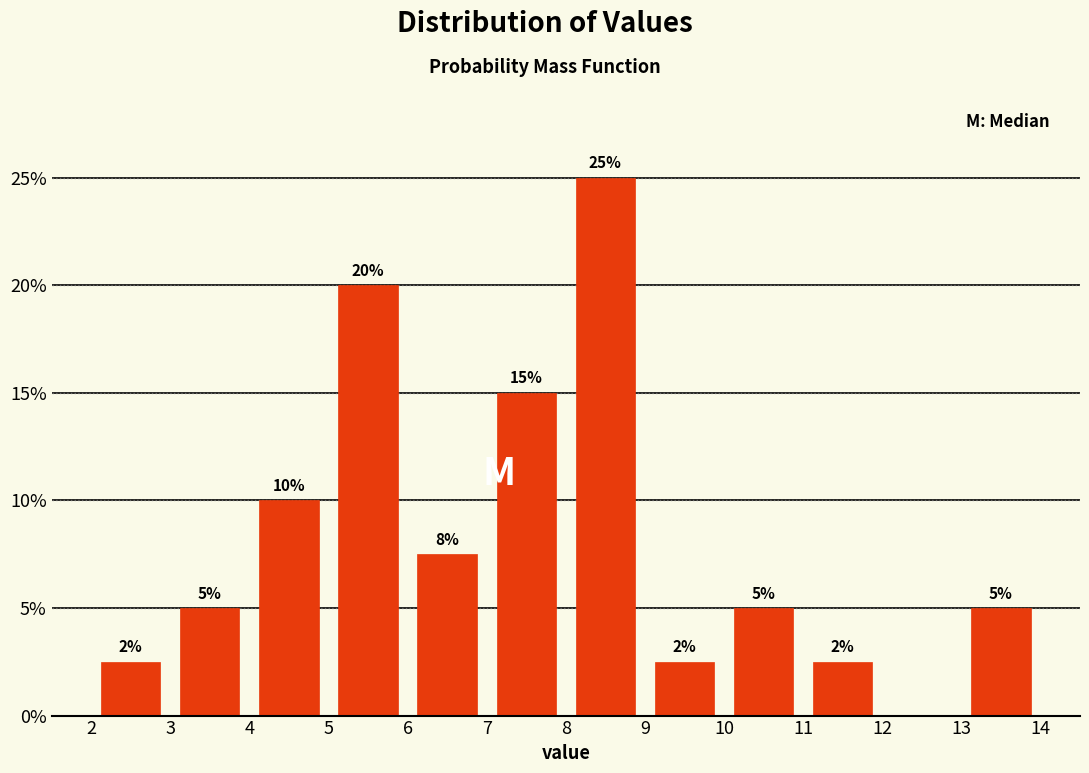

Which range on the x-axis has the tallest bar?

8 to 9